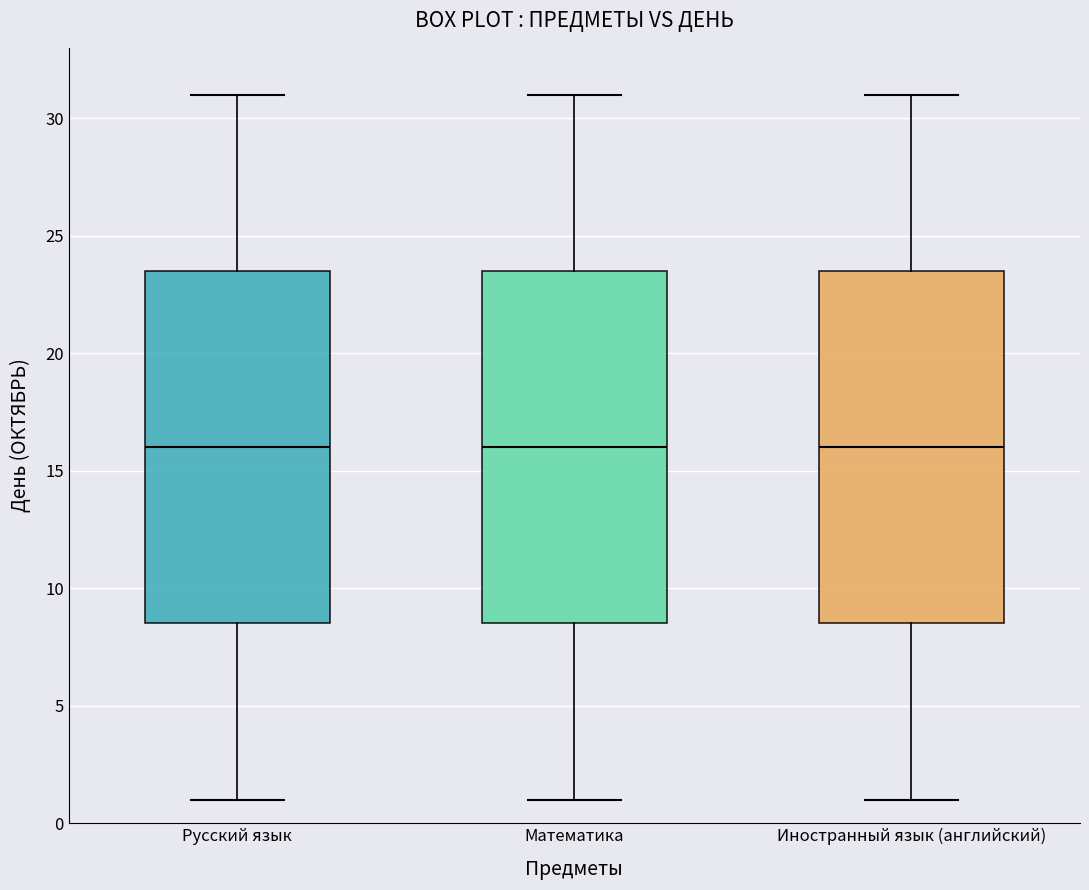

Where does the lower whisker of the box for Иностранный язык (английский) end on the y-axis? The values are not printed on the chart, so give them approximately, as read against the axis.

1.0